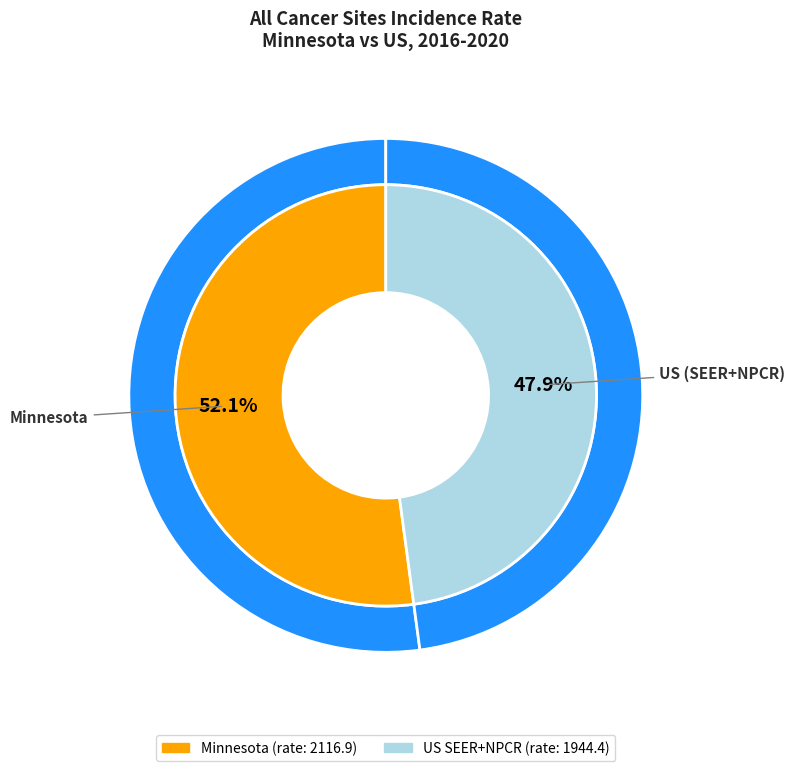

How many segments does this pie chart have?

2